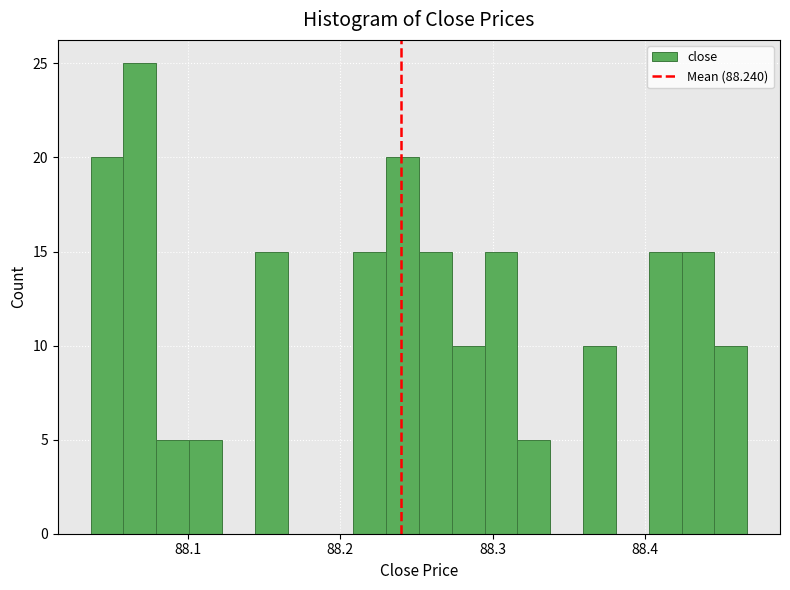

Read against the x-axis, roughly where is the centre of the tallest bar?

88.07